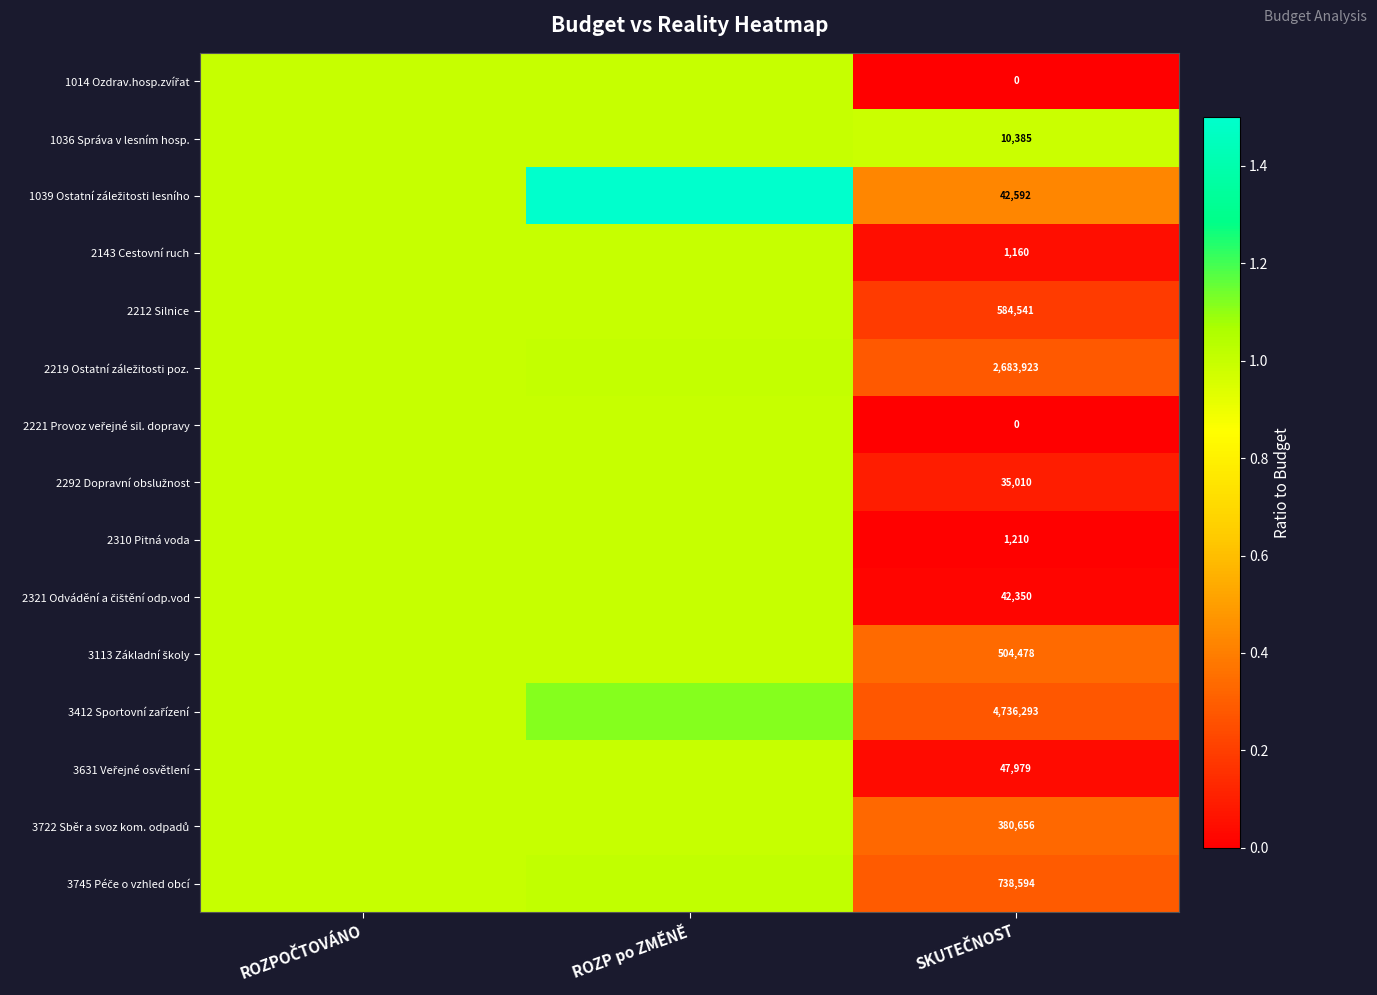

The 2143 Cestovní ruch series shows 1.0 at ROZPOČTOVÁNO. True or false?

True